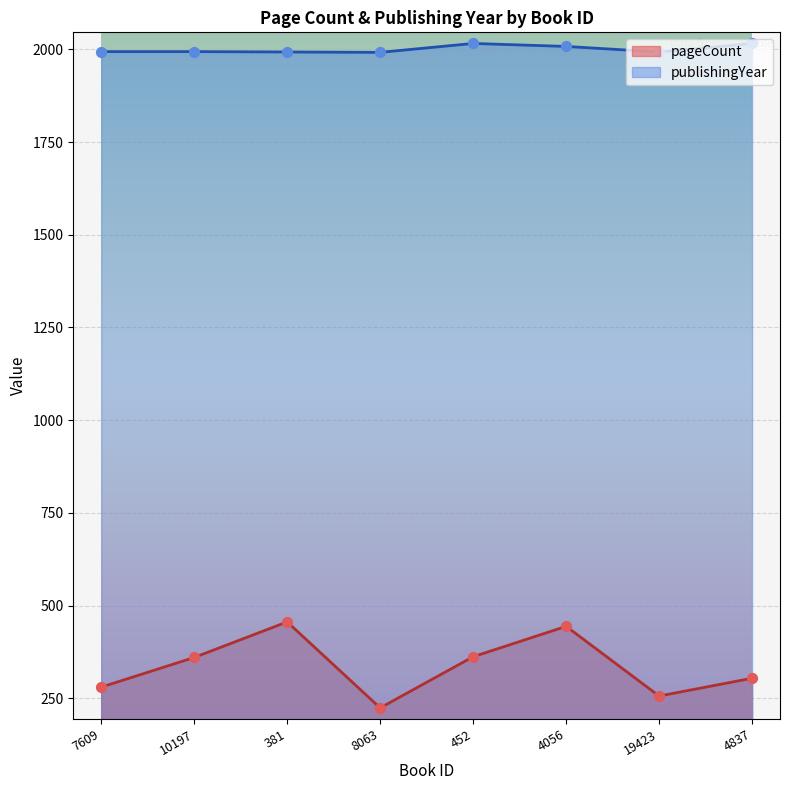

Which series has the largest Y range (max minus min)?

pageCount